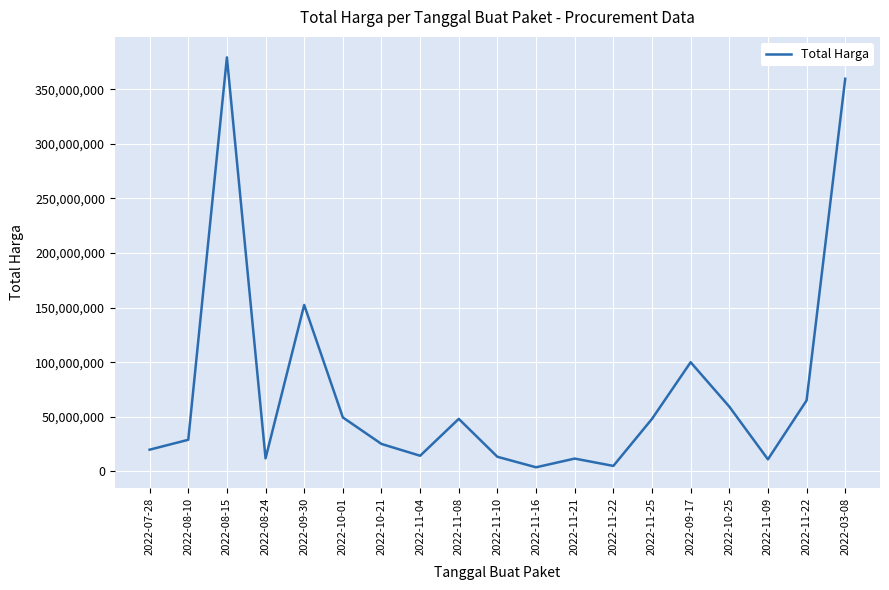

Rank the categories by value from lowest to highest.

2022-11-16, 2022-11-22, 2022-11-09, 2022-11-21, 2022-08-24, 2022-11-10, 2022-11-04, 2022-07-28, 2022-10-21, 2022-08-10, 2022-11-08, 2022-11-25, 2022-10-01, 2022-10-25, 2022-11-22, 2022-09-17, 2022-09-30, 2022-03-08, 2022-08-15